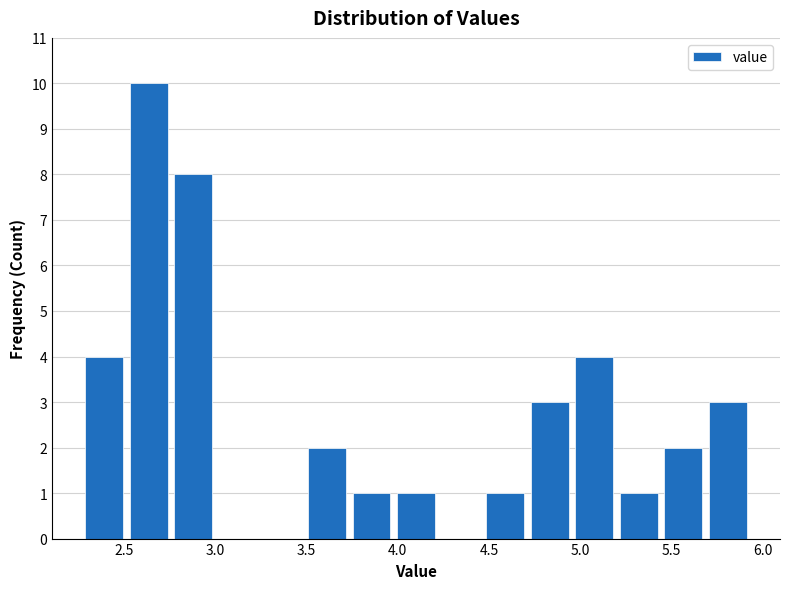

Which range on the x-axis has the tallest bar?

2.50 to 2.75